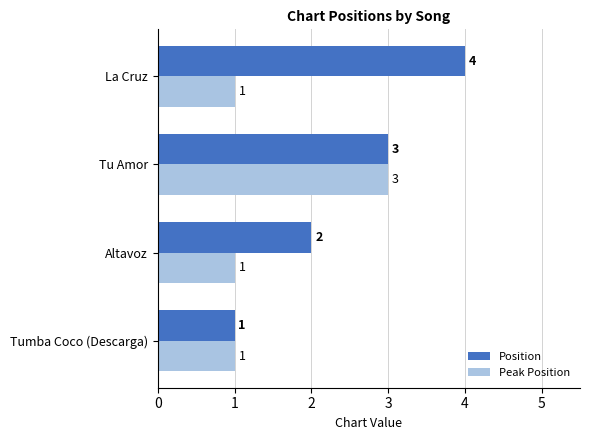

True or false: Peak Position has a value of 1 at La Cruz.

True